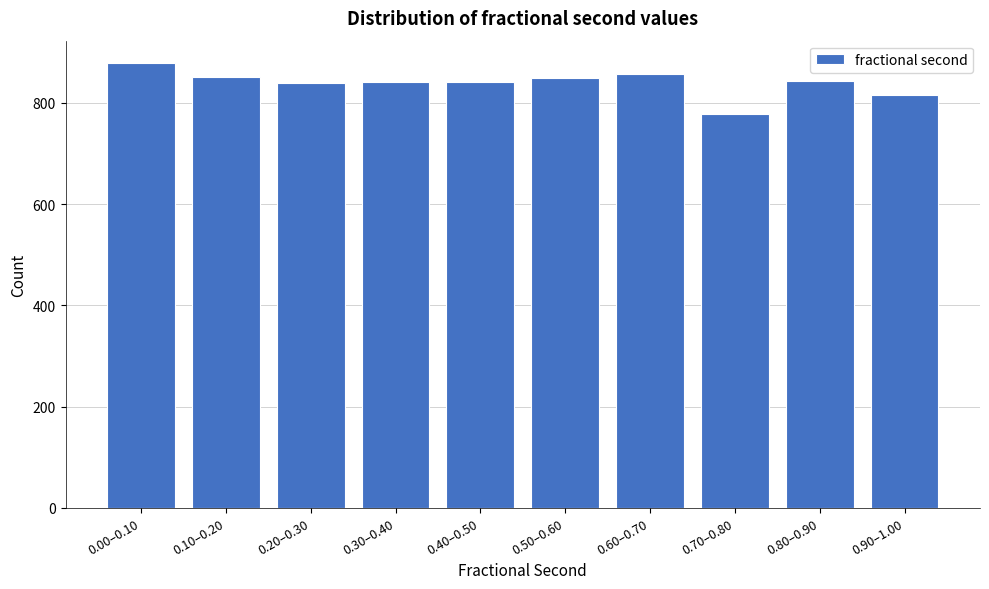

The value at 0.70–0.80 is 779. True or false?

True